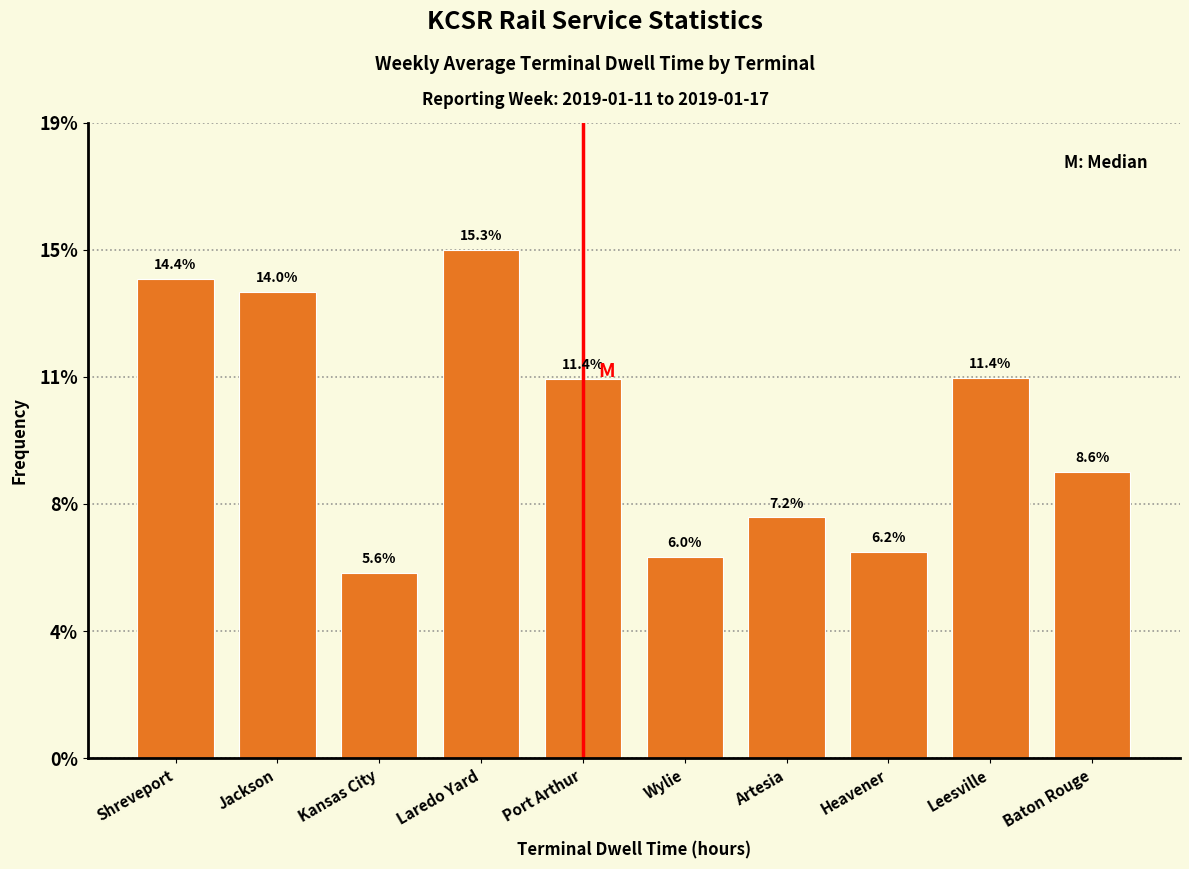

Are the bars horizontal?

No